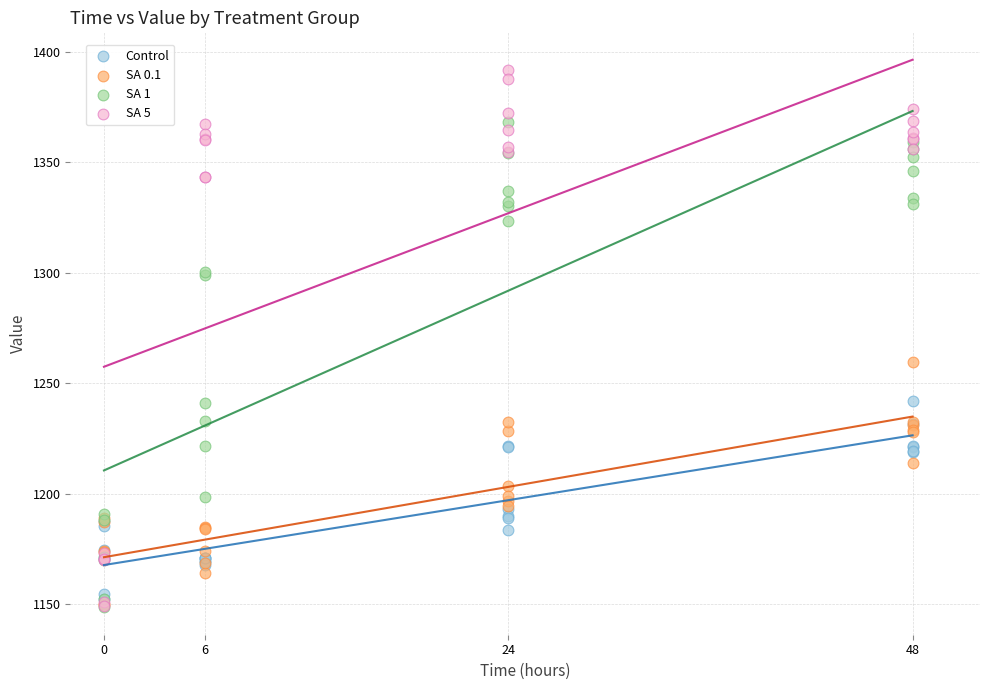

What are all the series names shown in the legend?

Control, SA 0.1, SA 1, SA 5